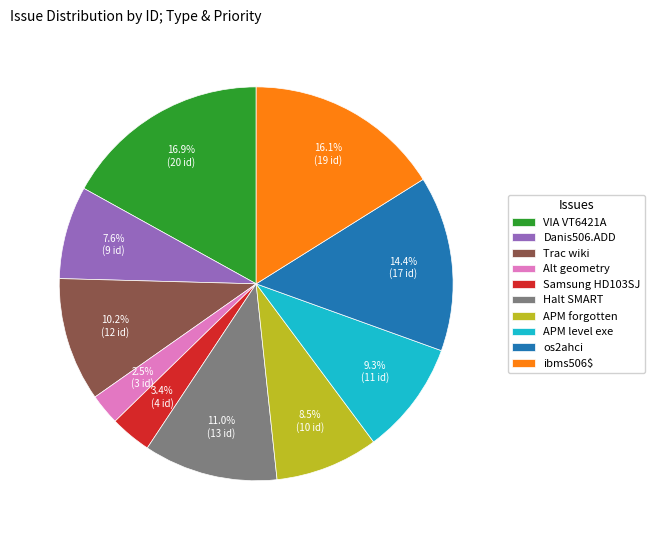

Which has a higher value, Trac wiki or Samsung HD103SJ?

Trac wiki